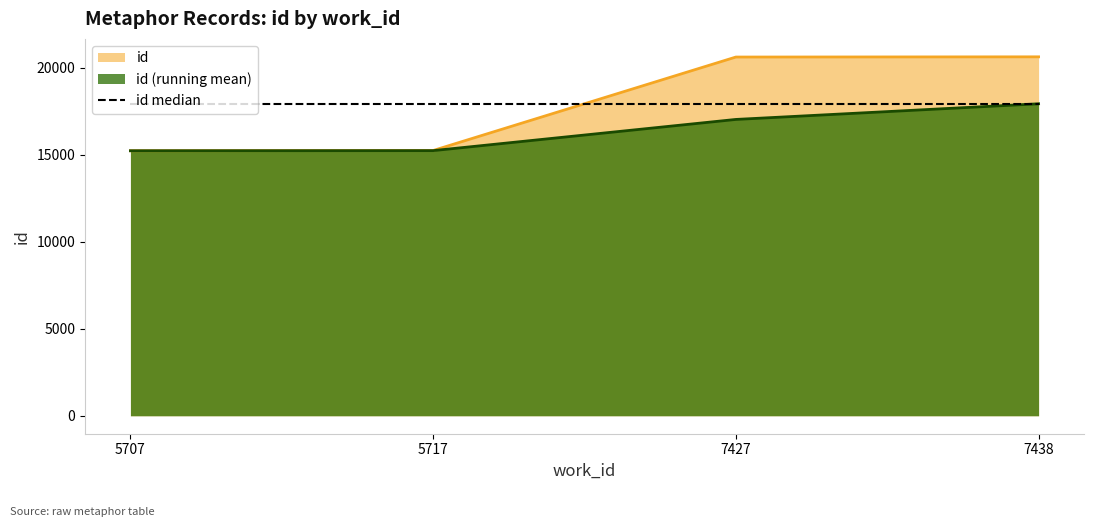

What is the ratio of the value at 5707 to the value at 5717?

1.0